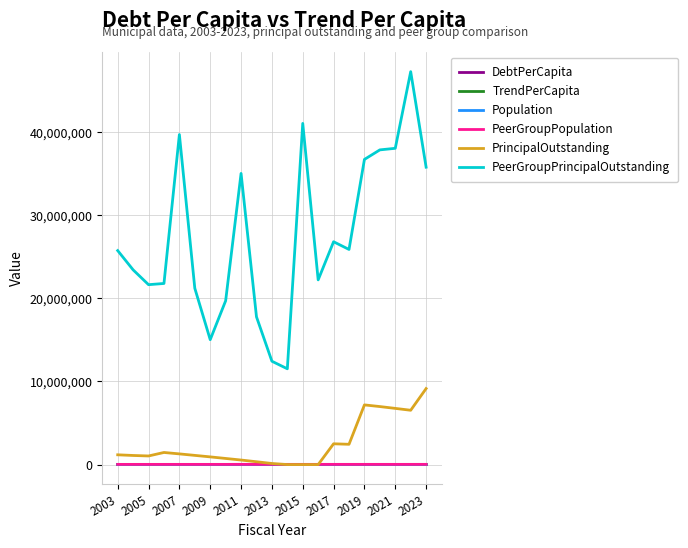

How many categories are shown in the chart?

21